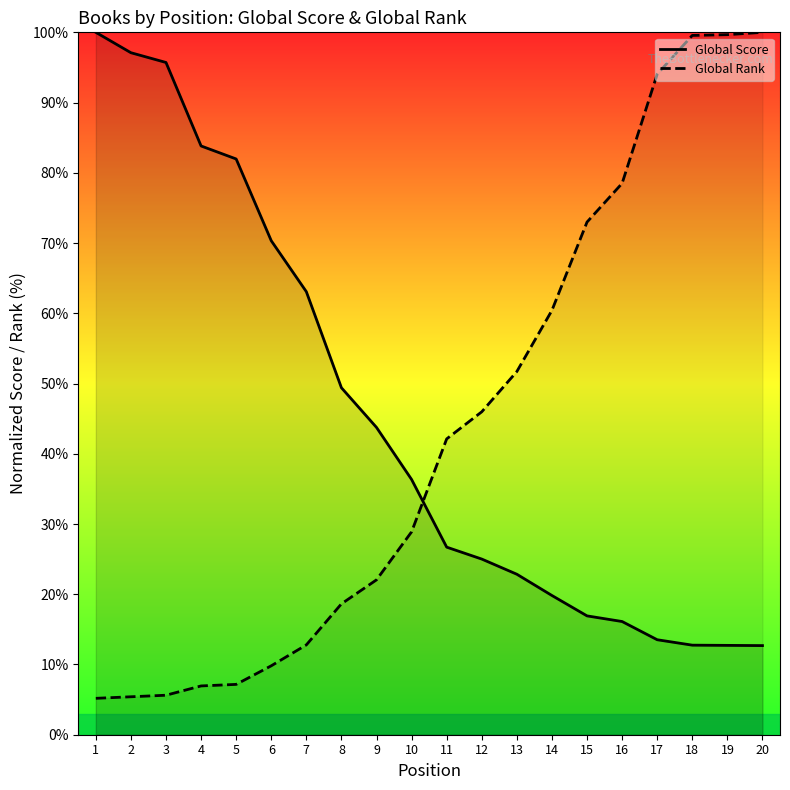

At which label is Global Rank closest to 52?

13